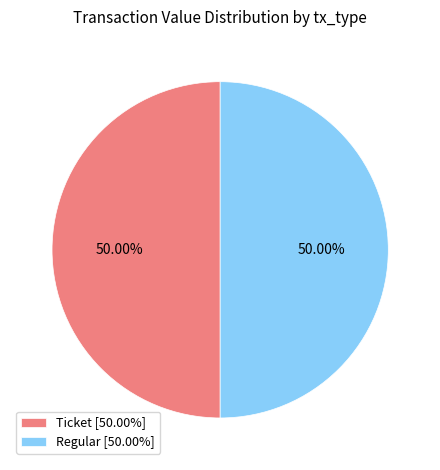

What is the ratio of the value at Ticket [50.00%] to the value at Regular [50.00%]?

1.0